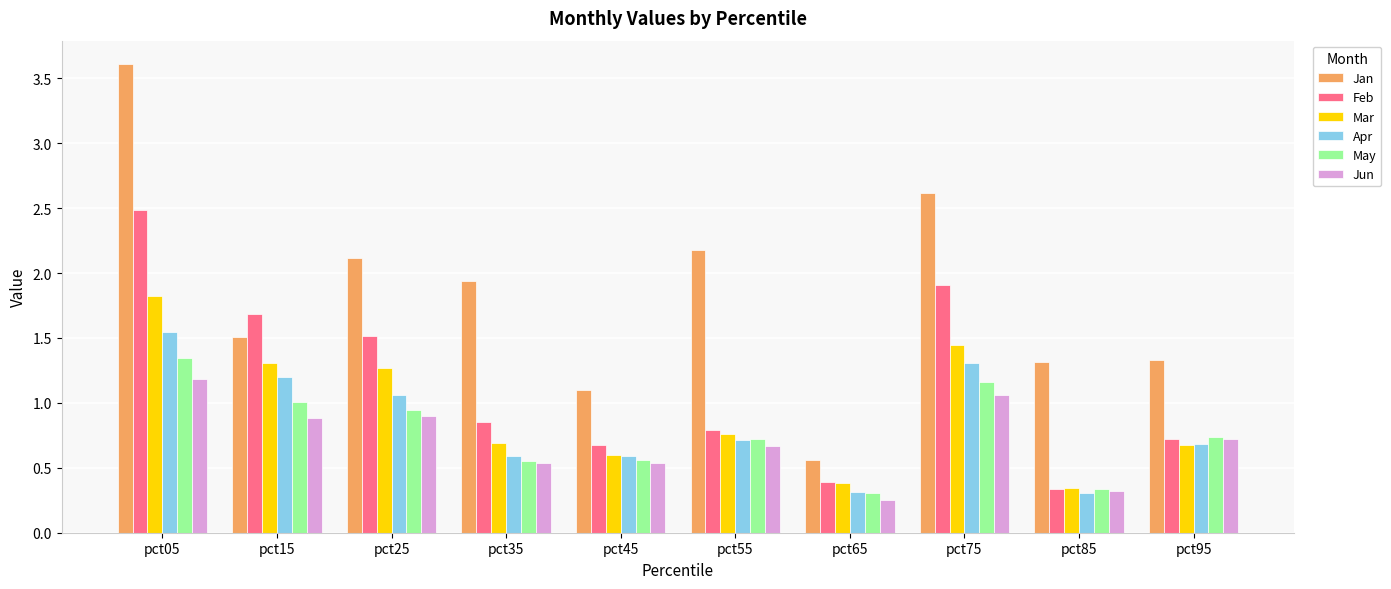

What value does the Mar series have at pct95?

0.7